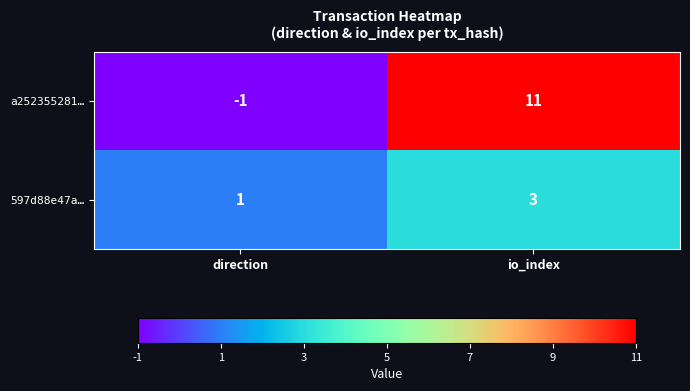

At how many categories does at least one series exceed 9?

1